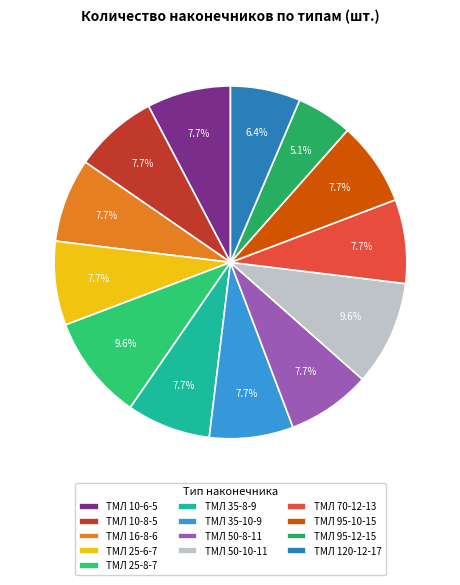

What percentage is NOT represented by ТМЛ 70-12-13?

92.3%